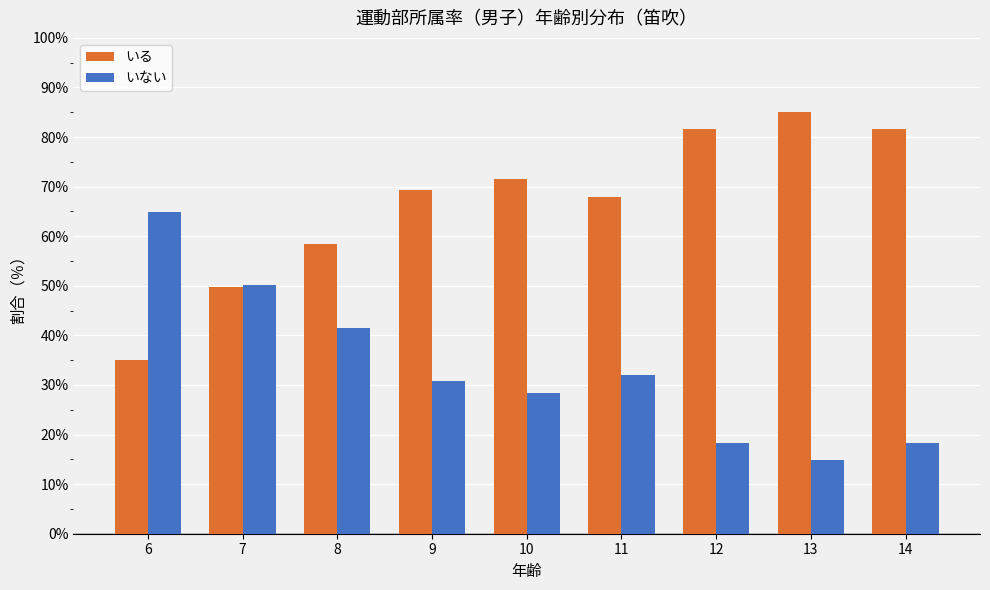

True or false: いる has a value of 58.5 at 8.

True